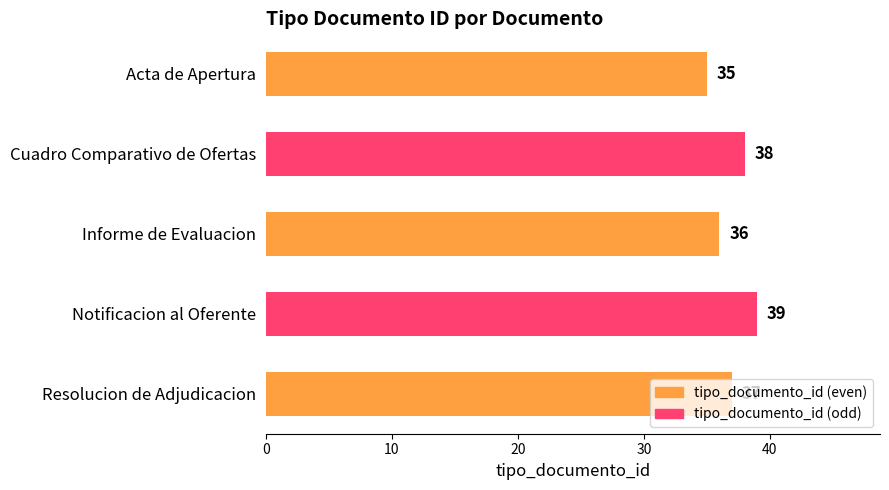

What is the label of the 4th bar from the top?

Notificacion al Oferente